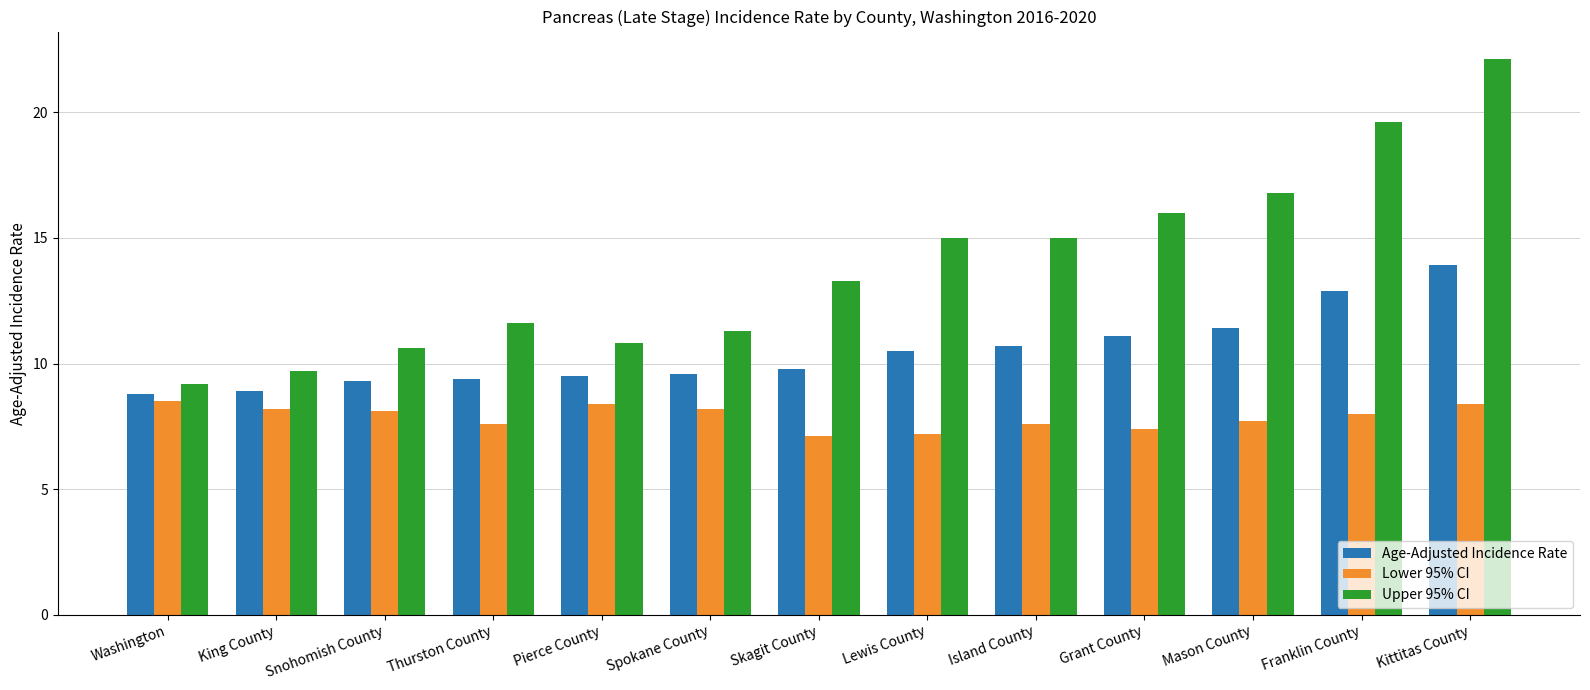

What is the smallest value displayed?

7.1